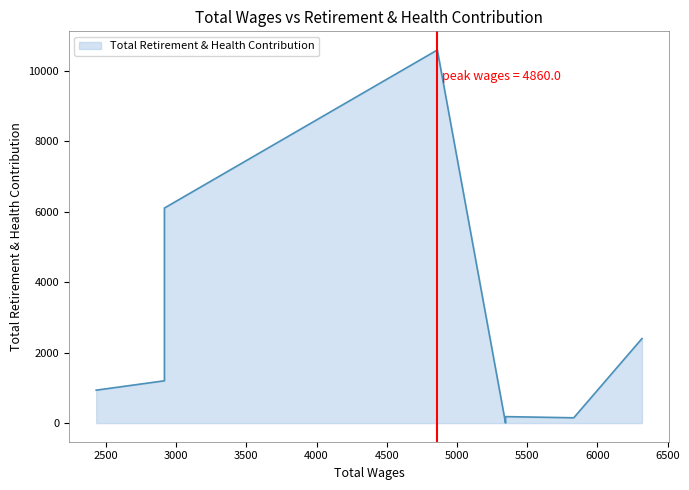

Where is the first local minimum?

5346.0